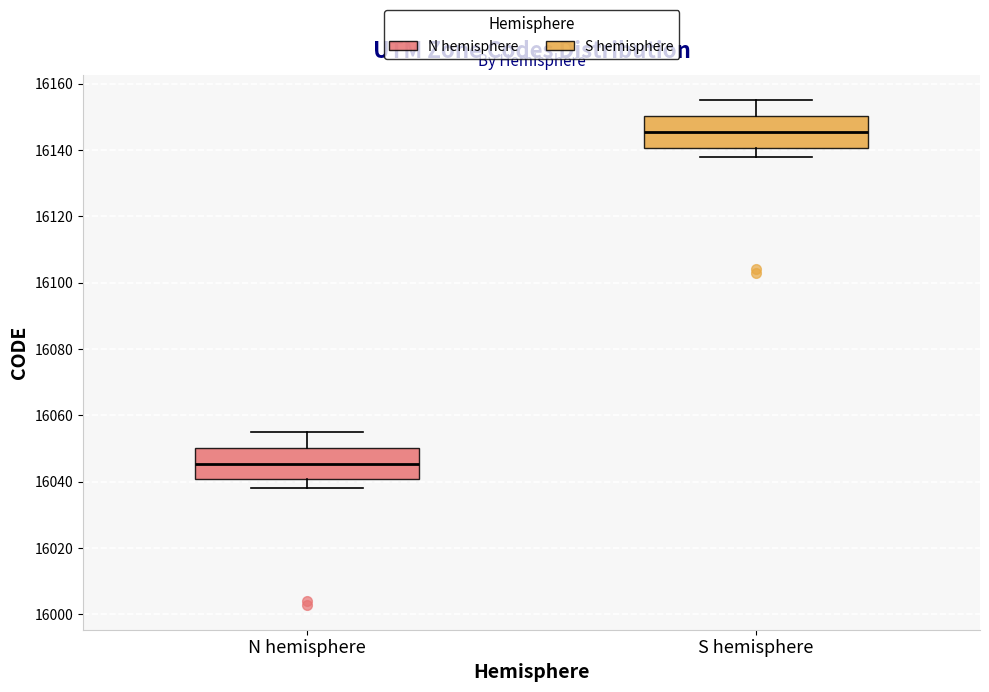

Which box's median line is the lowest?

N hemisphere